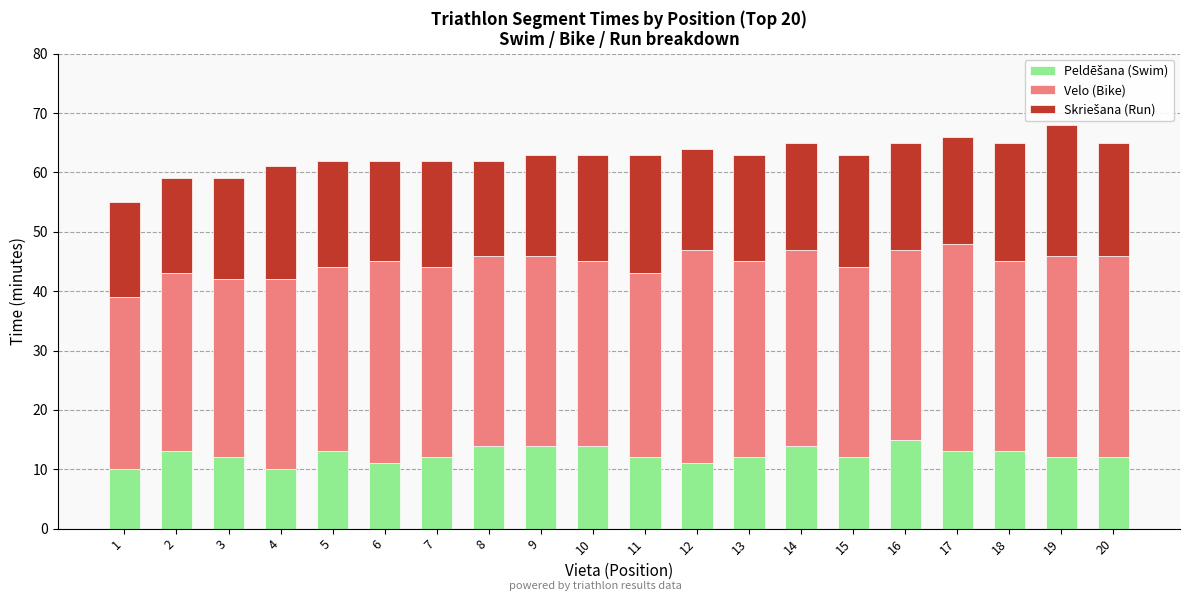

Rank the series at 20 from lowest to highest value.

Peldēšana (Swim), Skriešana (Run), Velo (Bike)